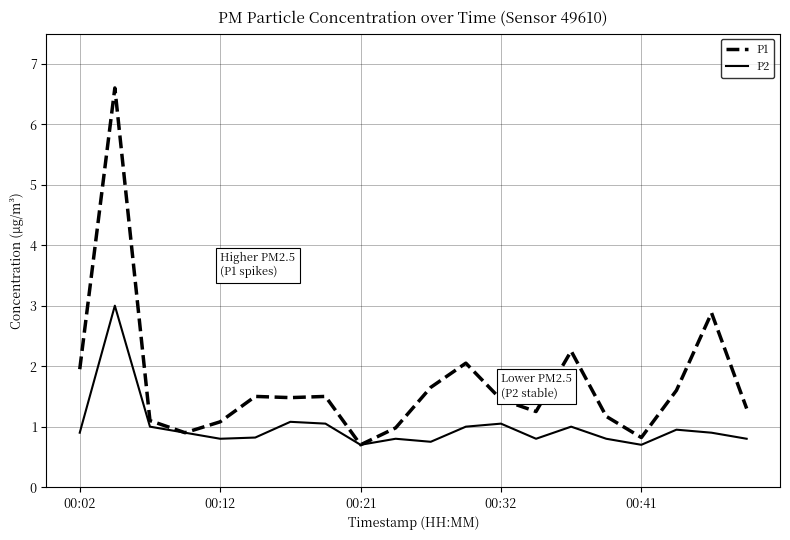

What is the maximum value for P2?

3.0